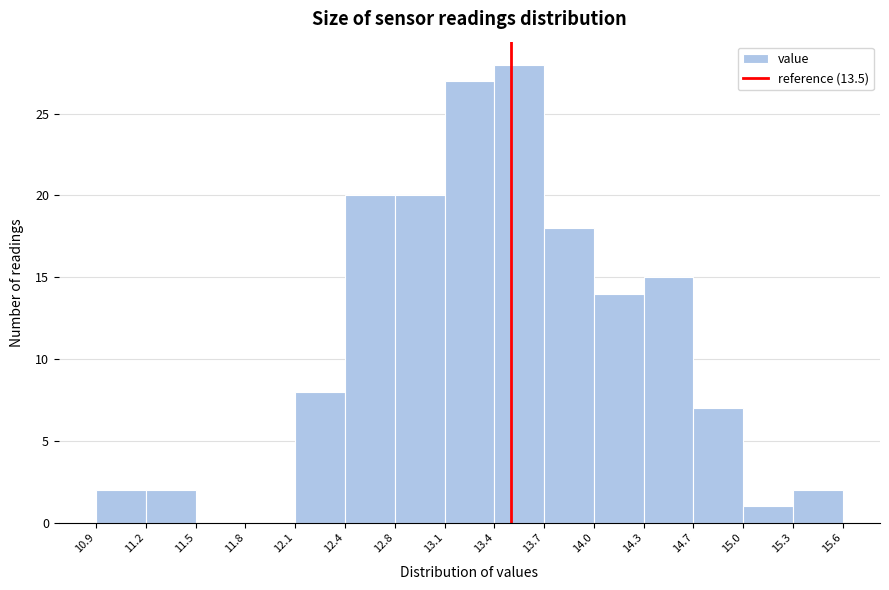

What is the height of the bar covering 13.7 to 14.0 on the x-axis? The values are not printed on the chart, so give them approximately, as read against the axis.

18